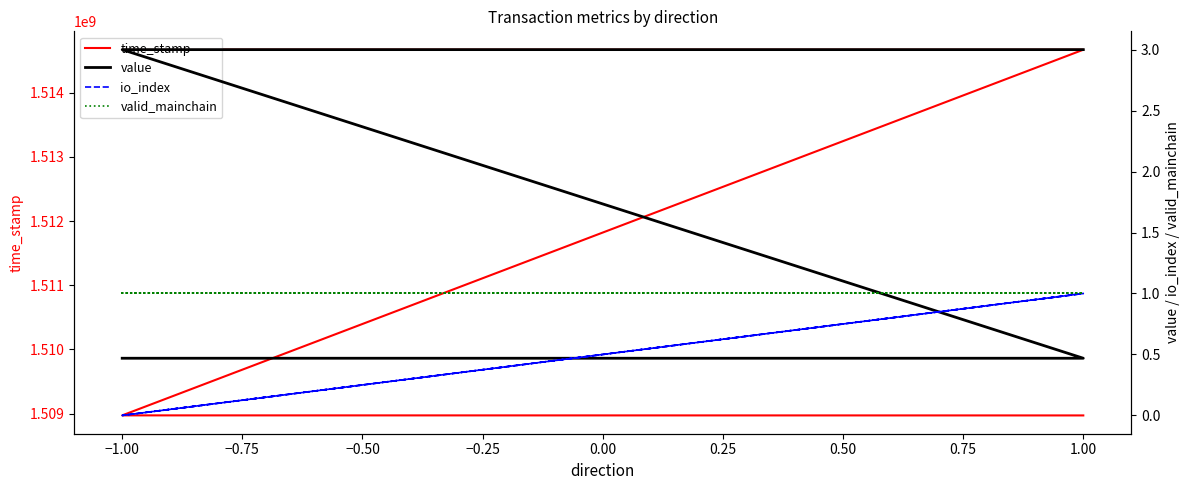

The valid_mainchain series shows 1.0 at −1.00. True or false?

True